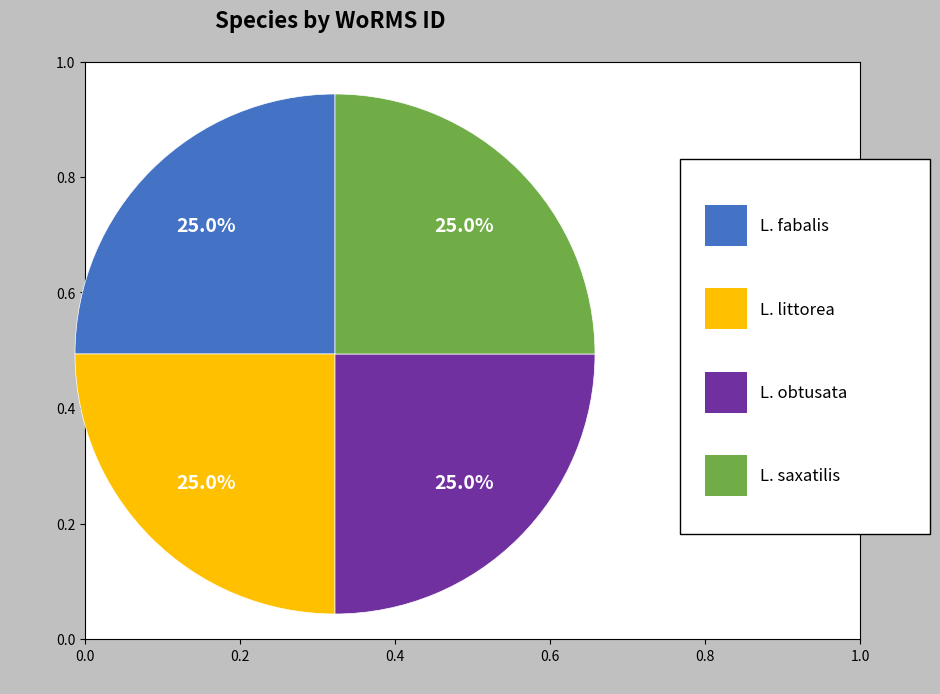

Is there a majority slice in this chart?

No